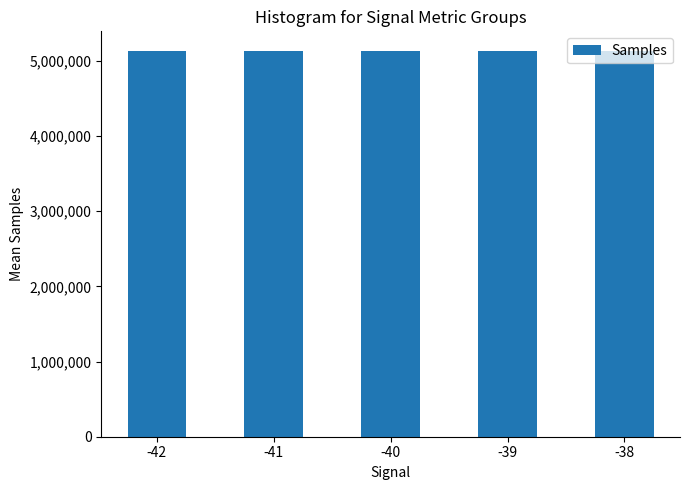

Are the bars horizontal?

No